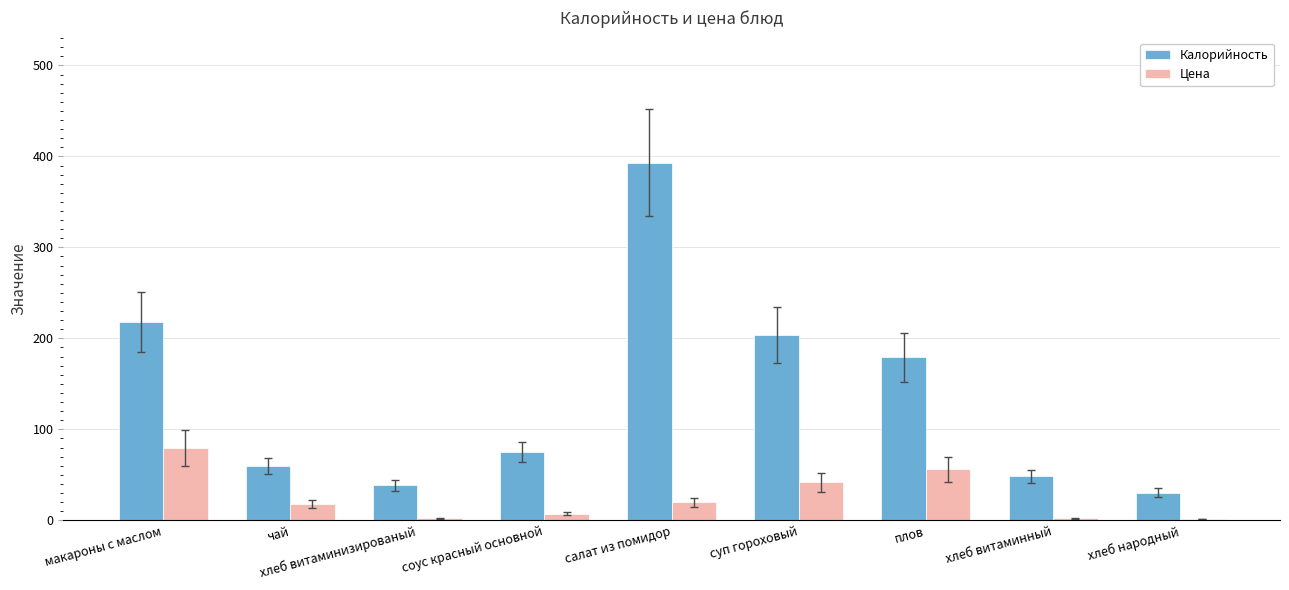

Which series changed the most between соус красный основной and суп гороховый?

Калорийность